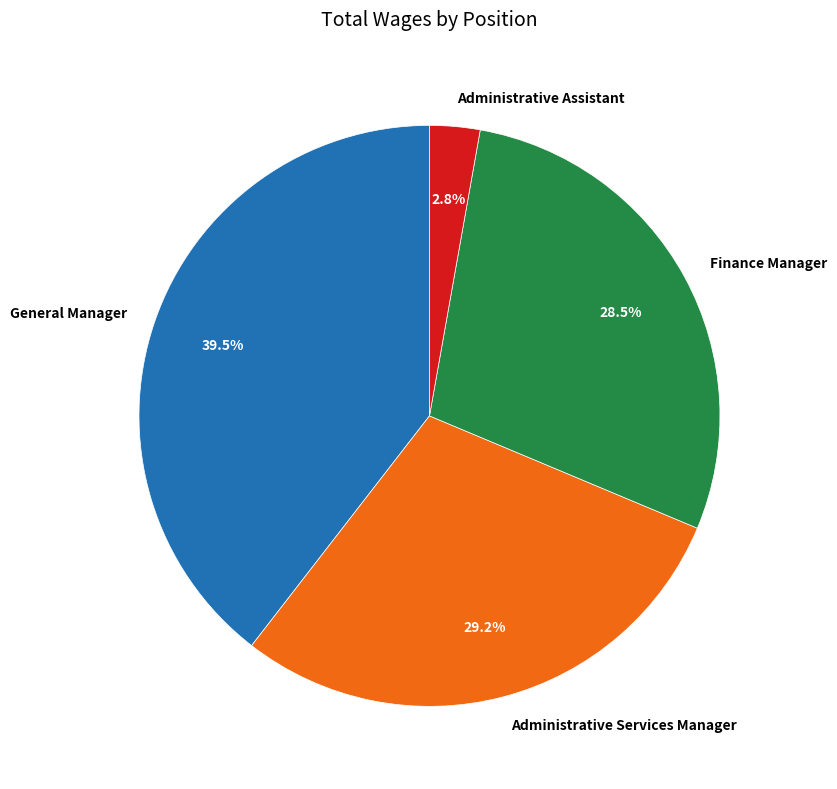

The Administrative Services Manager slice represents 43% of the pie. True or false?

False